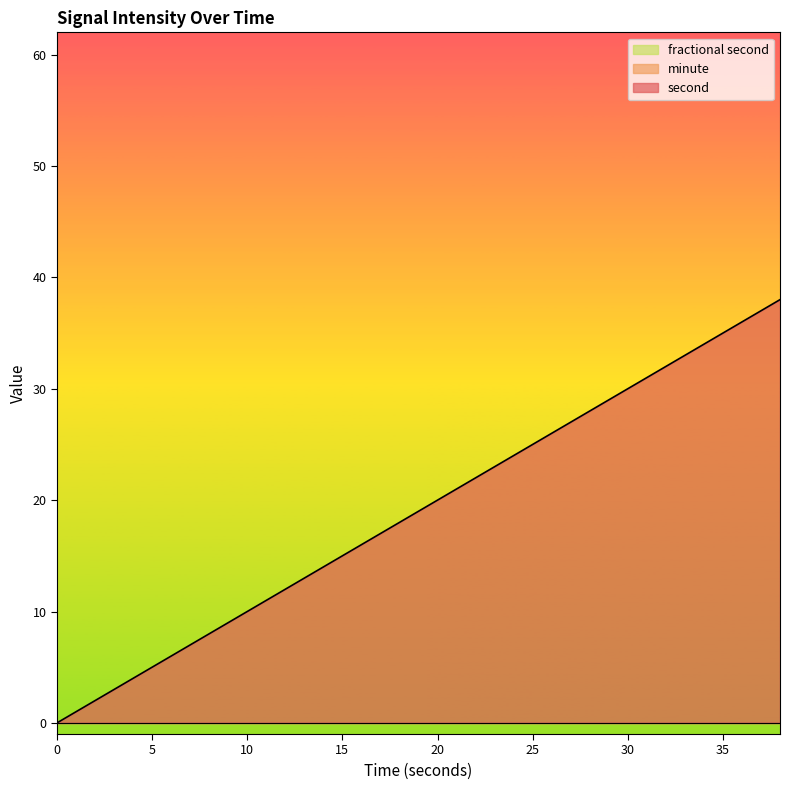

Reading left to right, extract all data points from this chart.

second: 0=0	2=2	4=4	6=6	8=8	10=10	12=12	14=14	16=16	18=18	20=20	22=22	24=24	26=26	28=28	30=30	32=32	34=34	36=36	38=38
minute: 0=0	2=0	4=0	6=0	8=0	10=0	12=0	14=0	16=0	18=0	20=0	22=0	24=0	26=0	28=0	30=0	32=0	34=0	36=0	38=0
fractional second: 0=0	2=0	4=0	6=0	8=0	10=0	12=0	14=0	16=0	18=0	20=0	22=0	24=0	26=0	28=0	30=0	32=0	34=0	36=0	38=0